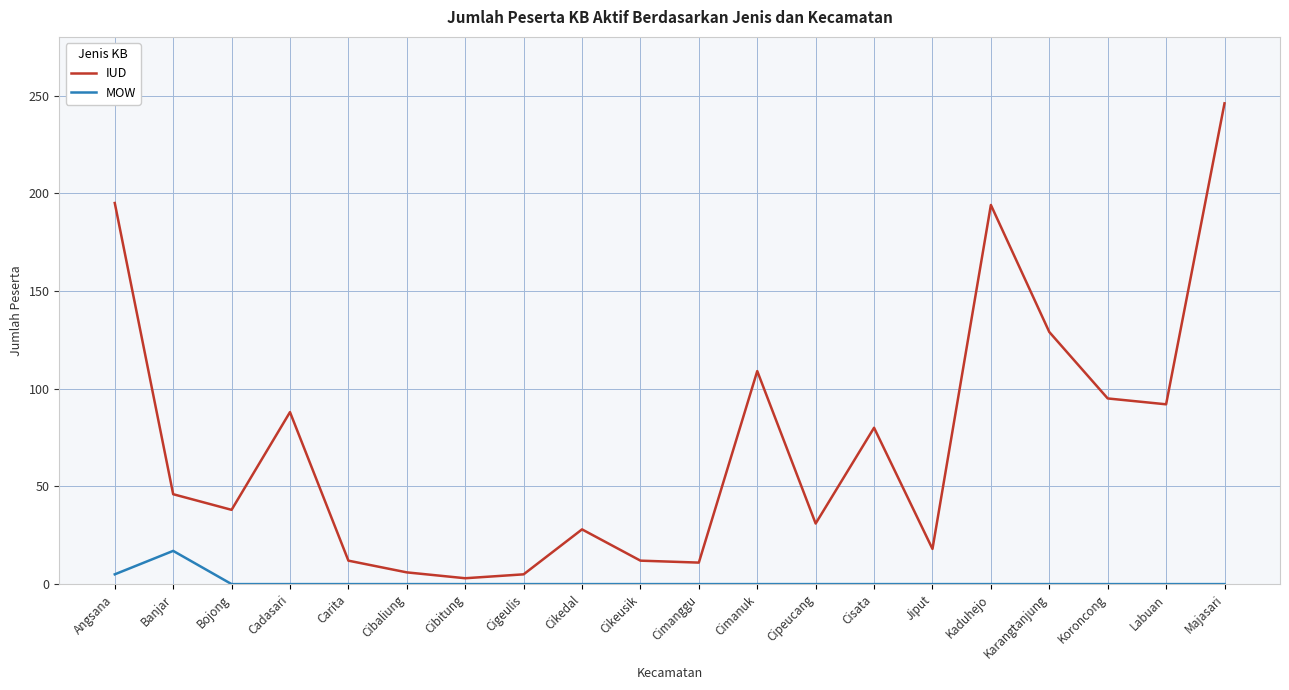

The value of MOW at Kaduhejo is 0. True or false?

True